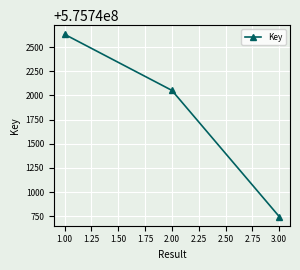

What is the change in value from 1.00 to 3.00?

-1885